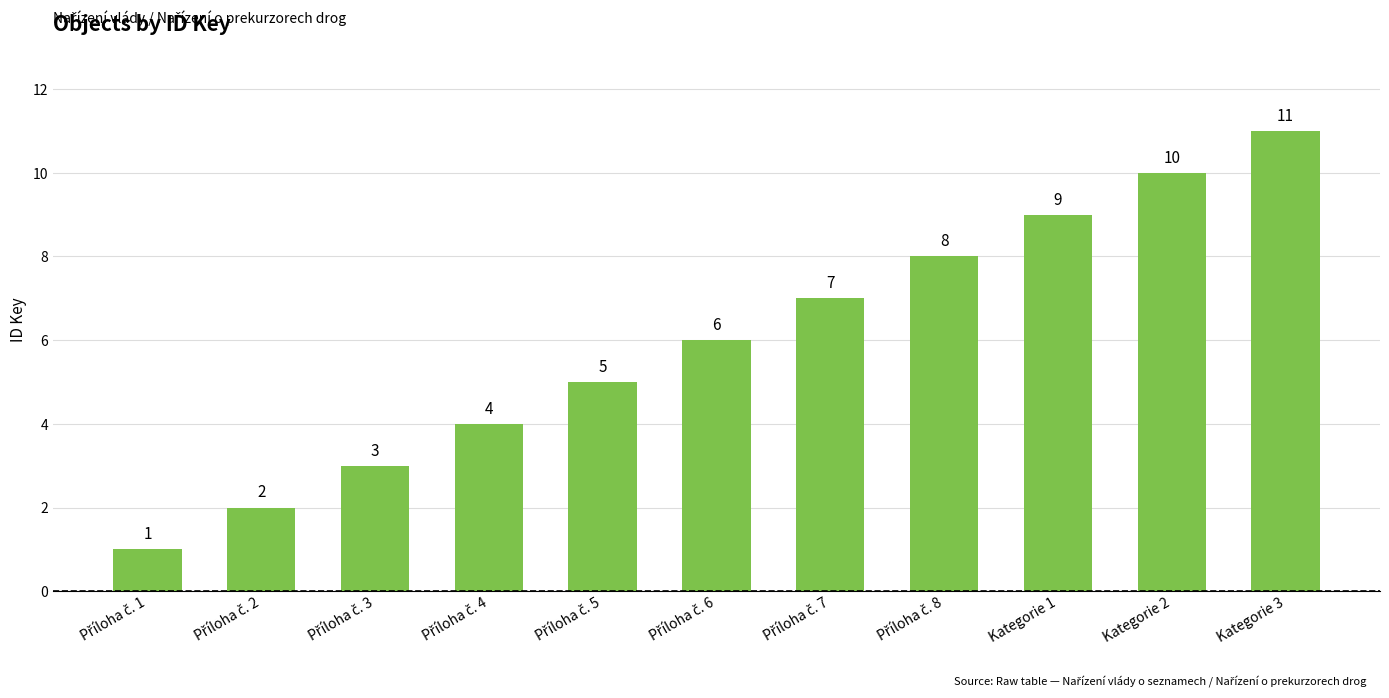

What is the difference between the maximum and minimum values?

10